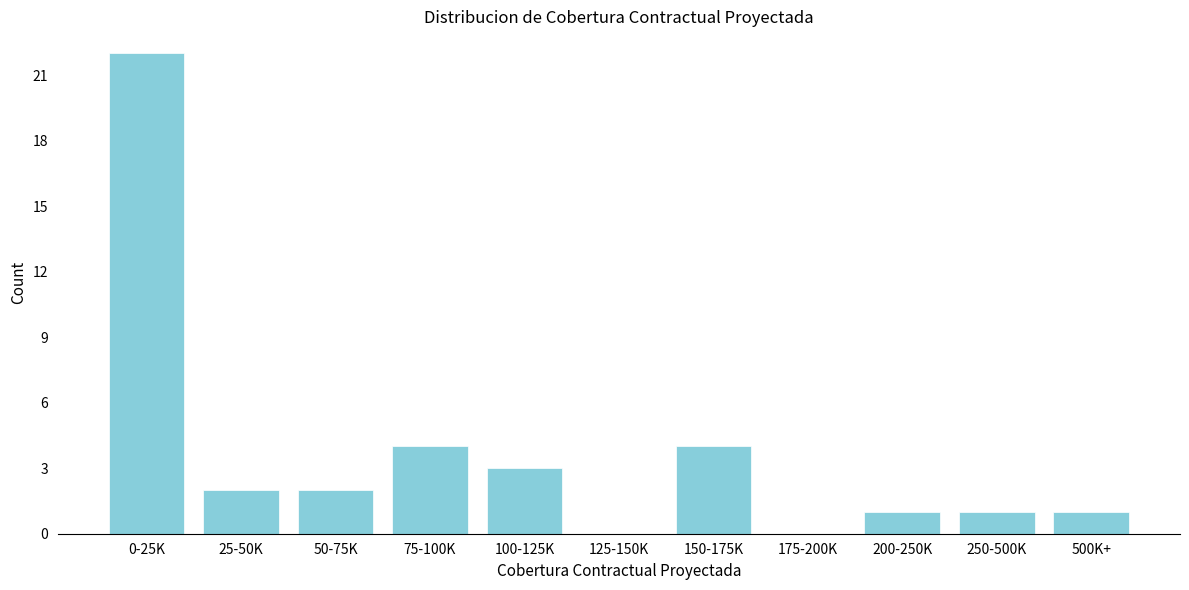

Reading left to right, extract all data points from this chart.

0-25K=22	25-50K=2	50-75K=2	75-100K=4	100-125K=3	125-150K=0	150-175K=4	175-200K=0	200-250K=1	250-500K=1	500K+=1